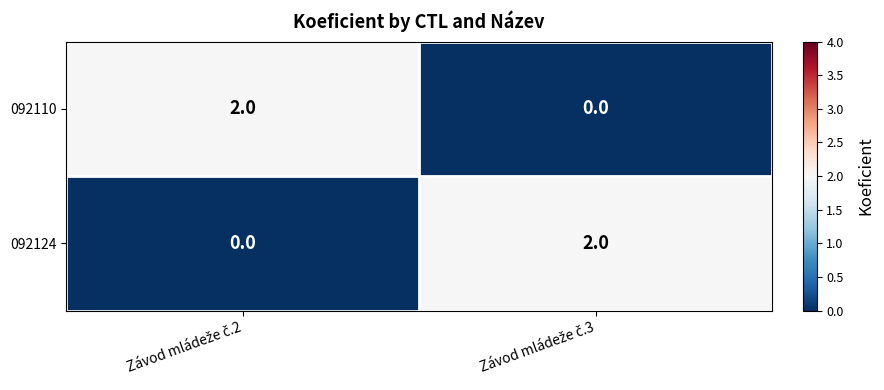

Reading left to right, transcribe all the data shown in this chart.

092110: 2	0
092124: 0	2